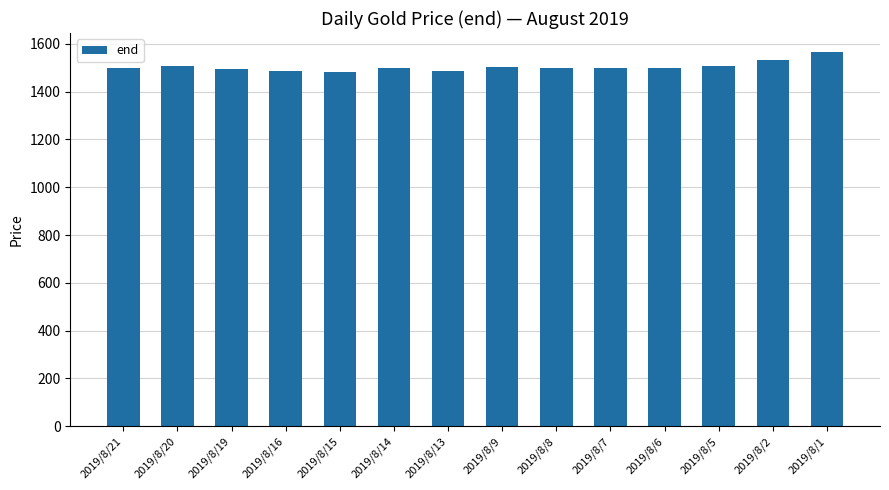

The value at 2019/8/5 is 2588.6. True or false?

False